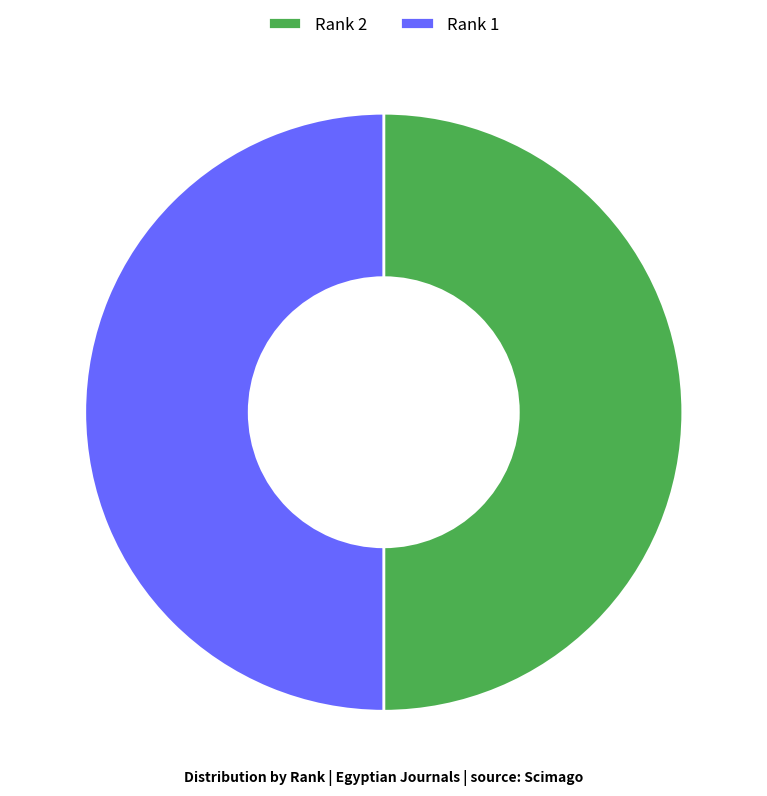

What is the ratio of the value at Rank 1 to the value at Rank 2?

1.0